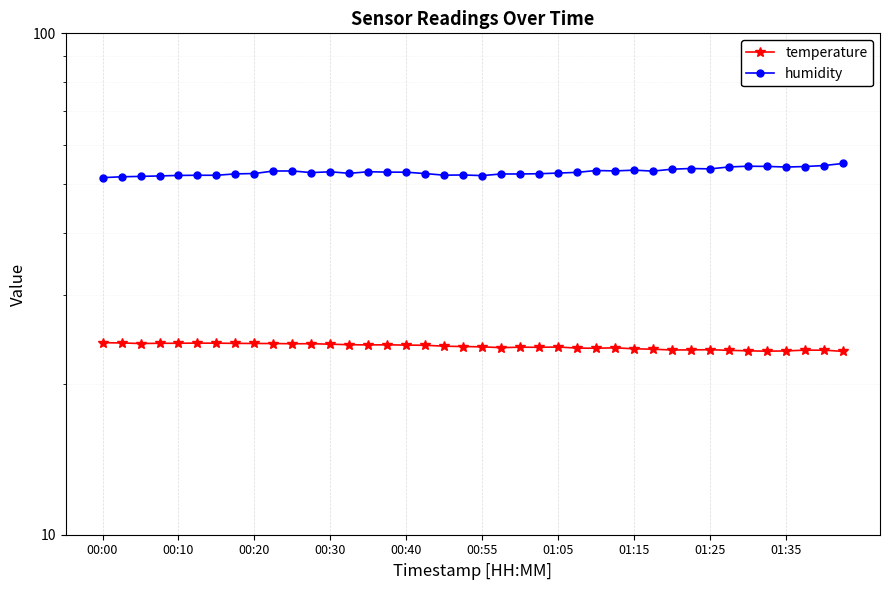

Rank the series at 01:35 from highest to lowest value.

humidity, temperature